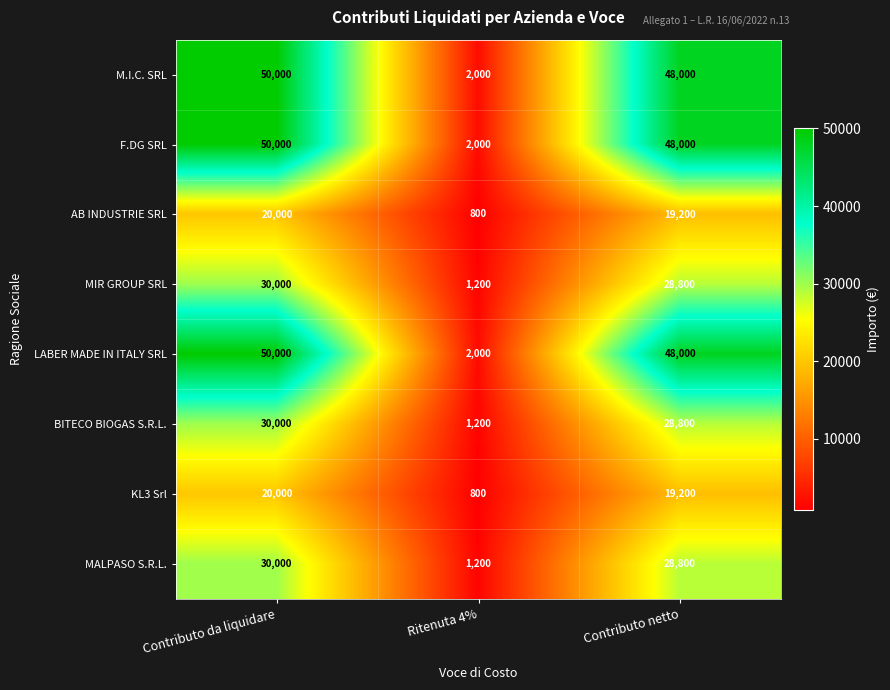

Reading left to right, transcribe all the data shown in this chart.

M.I.C. SRL: 50000	2000	48000
F.DG SRL: 50000	2000	48000
AB INDUSTRIE SRL: 20000	800	19200
MIR GROUP SRL: 30000	1200	28800
LABER MADE IN ITALY SRL: 50000	2000	48000
BITECO BIOGAS S.R.L.: 30000	1200	28800
KL3 Srl: 20000	800	19200
MALPASO S.R.L.: 30000	1200	28800